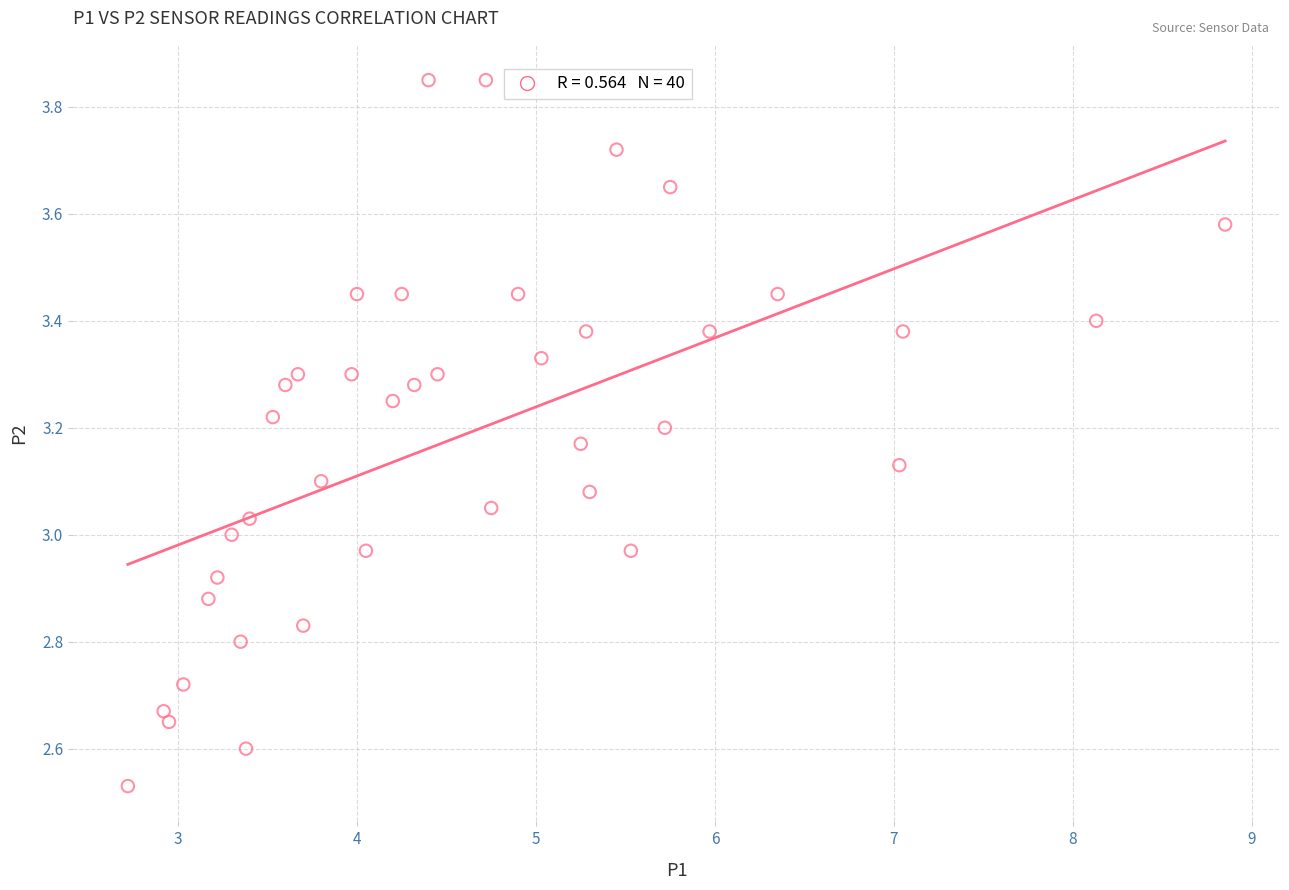

What is the range of X values (max minus min)?

6.1